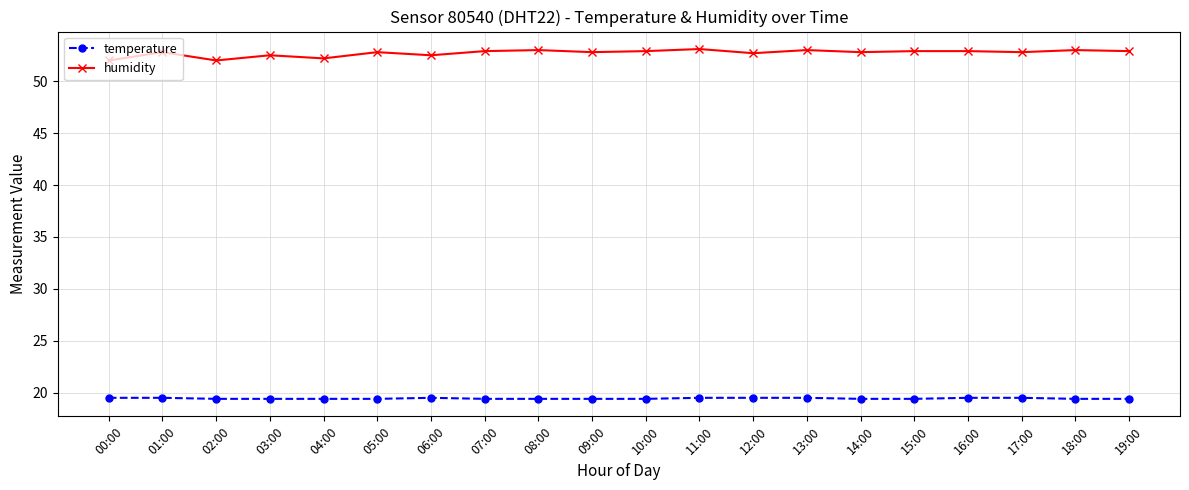

What is the difference between the highest and lowest values at 18:00?

33.6